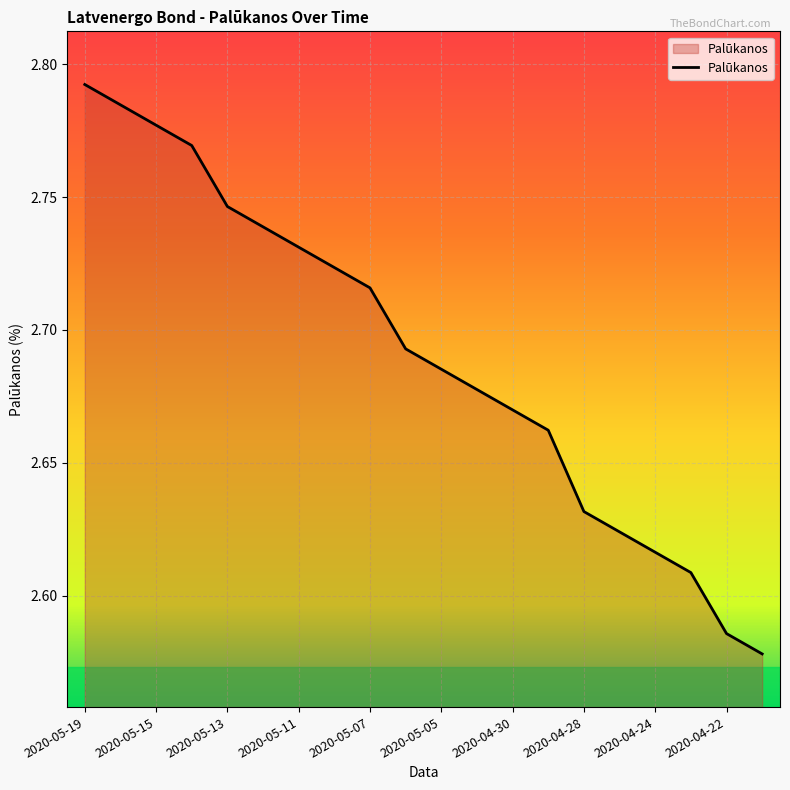

What is the difference between the maximum and minimum values?

0.2